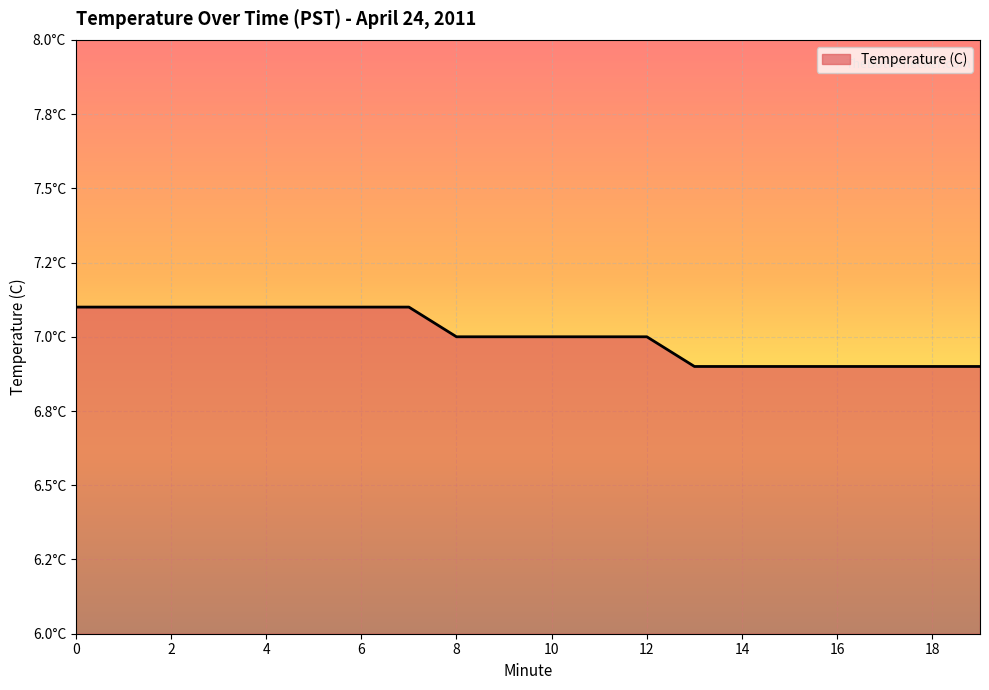

Is this an area chart (filled region under the line)?

Yes